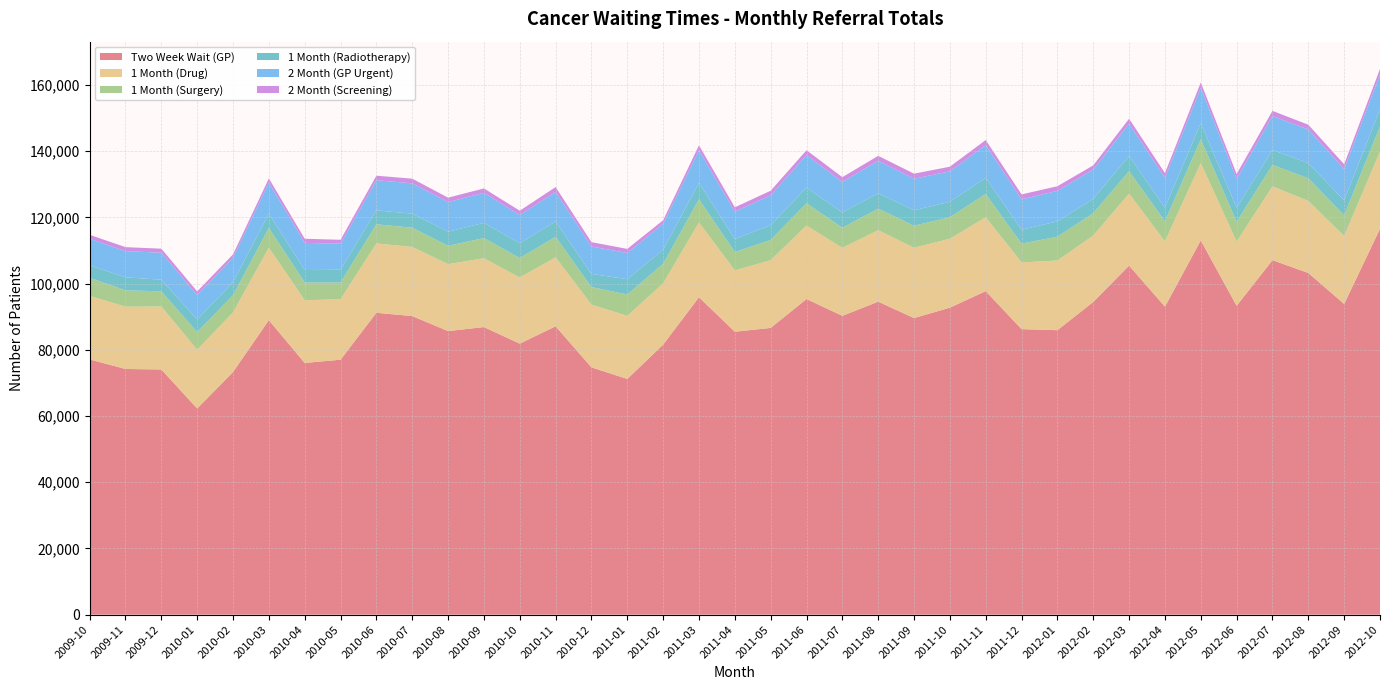

Reading left to right, transcribe all the data shown in this chart.

Two Week Wait (GP): 2009-10=77076	2009-11=74197	2009-12=74042	2010-01=62258	2010-02=73275	2010-03=88942	2010-04=76011	2010-05=77000	2010-06=91165	2010-07=90171	2010-08=85633	2010-09=86849	2010-10=81851	2010-11=87082	2010-12=74685	2011-01=71179	2011-02=81546	2011-03=95866	2011-04=85439	2011-05=86597	2011-06=95323	2011-07=90240	2011-08=94528	2011-09=89565	2011-10=92711	2011-11=97704	2011-12=86227	2012-01=85910	2012-02=94440	2012-03=105410	2012-04=93011	2012-05=113019	2012-06=93276	2012-07=107057	2012-08=103187	2012-09=93836	2012-10=116502
1 Month (Drug): 2009-10=19182	2009-11=18809	2009-12=19017	2010-01=17762	2010-02=17987	2010-03=21876	2010-04=18939	2010-05=18250	2010-06=20942	2010-07=20870	2010-08=20212	2010-09=20782	2010-10=19959	2010-11=20825	2010-12=18954	2011-01=19046	2011-02=18505	2011-03=22576	2011-04=18514	2011-05=20438	2011-06=22175	2011-07=20529	2011-08=21581	2011-09=21235	2011-10=20817	2011-11=22310	2011-12=20150	2012-01=21042	2012-02=20049	2012-03=21729	2012-04=19723	2012-05=23350	2012-06=19373	2012-07=22275	2012-08=21764	2012-09=20501	2012-10=23351
1 Month (Surgery): 2009-10=5475	2009-11=4942	2009-12=4586	2010-01=5344	2010-02=5192	2010-03=5963	2010-04=5366	2010-05=5061	2010-06=5779	2010-07=5819	2010-08=5551	2010-09=6105	2010-10=5903	2010-11=6198	2010-12=5295	2011-01=6475	2011-02=5901	2011-03=6997	2011-04=5544	2011-05=6118	2011-06=6749	2011-07=6094	2011-08=6501	2011-09=6652	2011-10=6512	2011-11=7007	2011-12=5681	2012-01=7197	2012-02=6755	2012-03=6797	2012-04=6075	2012-05=7175	2012-06=6007	2012-07=6488	2012-08=6833	2012-09=6263	2012-10=7594
1 Month (Radiotherapy): 2009-10=3749	2009-11=3924	2009-12=3512	2010-01=3790	2010-02=3913	2010-03=4338	2010-04=3764	2010-05=3850	2010-06=4194	2010-07=4250	2010-08=4261	2010-09=4572	2010-10=4448	2010-11=4673	2010-12=3961	2011-01=4613	2011-02=4297	2011-03=4950	2011-04=3934	2011-05=4478	2011-06=4702	2011-07=4603	2011-08=4669	2011-09=4657	2011-10=4683	2011-11=4893	2011-12=4186	2012-01=4614	2012-02=4328	2012-03=4577	2012-04=4077	2012-05=4881	2012-06=4211	2012-07=4526	2012-08=4570	2012-09=4533	2012-10=5177
2 Month (GP Urgent): 2009-10=8025	2009-11=7913	2009-12=8147	2010-01=7365	2010-02=7431	2010-03=9354	2010-04=8193	2010-05=7870	2010-06=9121	2010-07=9148	2010-08=8934	2010-09=9094	2010-10=8529	2010-11=8874	2010-12=8292	2011-01=7905	2011-02=7812	2011-03=9826	2011-04=8281	2011-05=9015	2011-06=9831	2011-07=9223	2011-08=9769	2011-09=9537	2011-10=9150	2011-11=9871	2011-12=9168	2012-01=9218	2012-02=8839	2012-03=9758	2012-04=9031	2012-05=10661	2012-06=8765	2012-07=10239	2012-08=10170	2012-09=9452	2012-10=10534
2 Month (Screening): 2009-10=1201	2009-11=1203	2009-12=1219	2010-01=1099	2010-02=1006	2010-03=1266	2010-04=1249	2010-05=1181	2010-06=1362	2010-07=1410	2010-08=1339	2010-09=1312	2010-10=1298	2010-11=1478	2010-12=1311	2011-01=1236	2011-02=1045	2011-03=1523	2011-04=1300	2011-05=1378	2011-06=1476	2011-07=1424	2011-08=1515	2011-09=1525	2011-10=1408	2011-11=1551	2011-12=1506	2012-01=1400	2012-02=1279	2012-03=1490	2012-04=1428	2012-05=1623	2012-06=1438	2012-07=1555	2012-08=1426	2012-09=1423	2012-10=1641